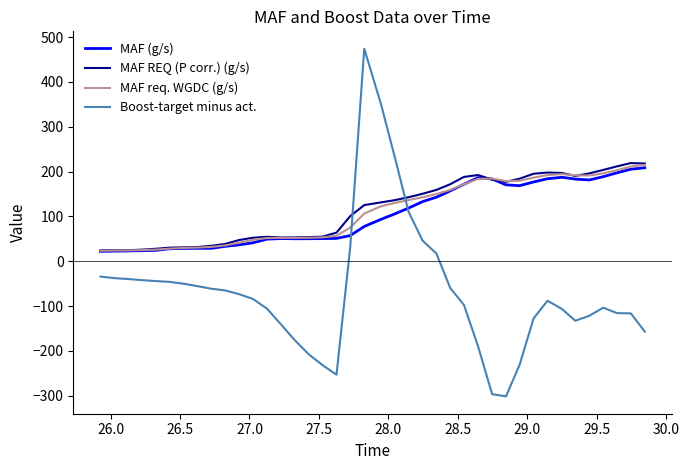

How many intersections are there between Boost-target minus act. and MAF req. WGDC (g/s)?

2